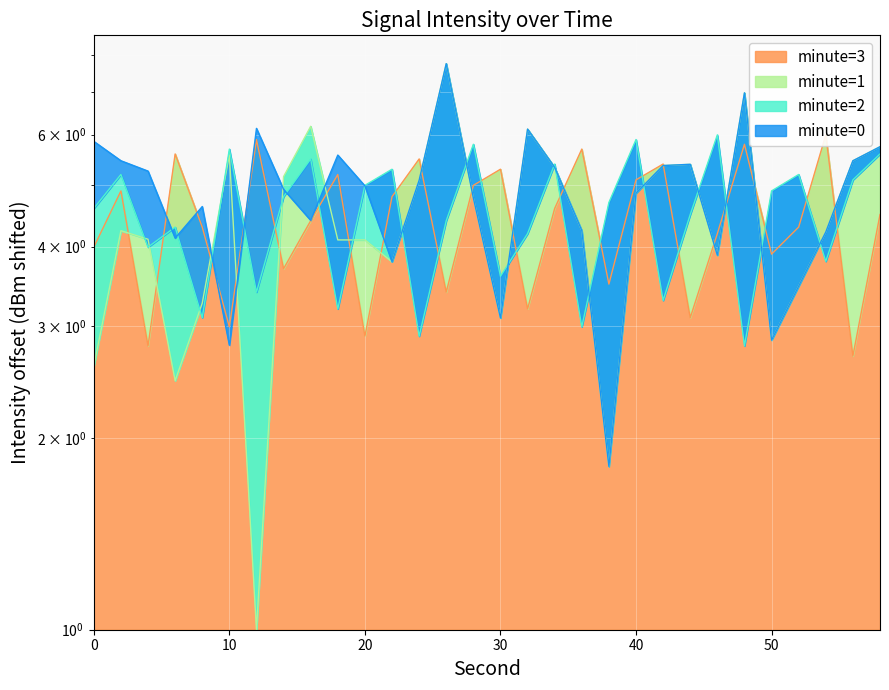

At how many categories does at least one series exceed 4?

30